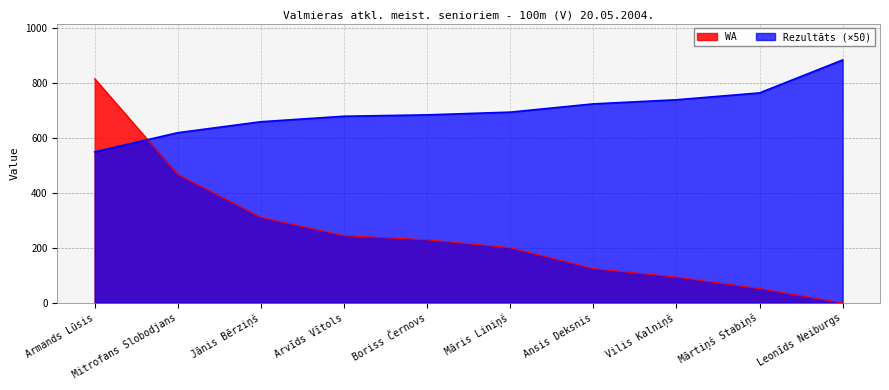

What is the difference between the second highest and second lowest values in the WA series?

416